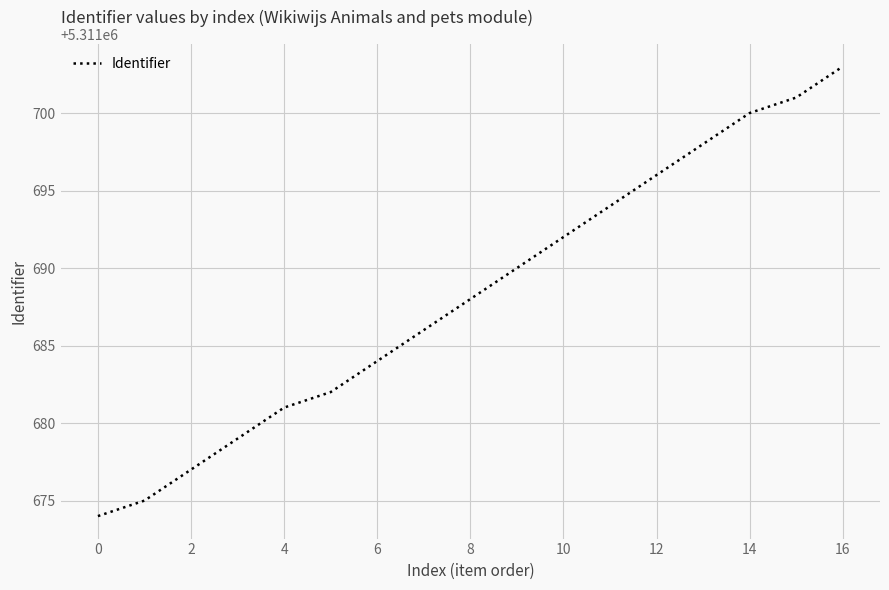

What is the difference between the maximum and minimum values?

29